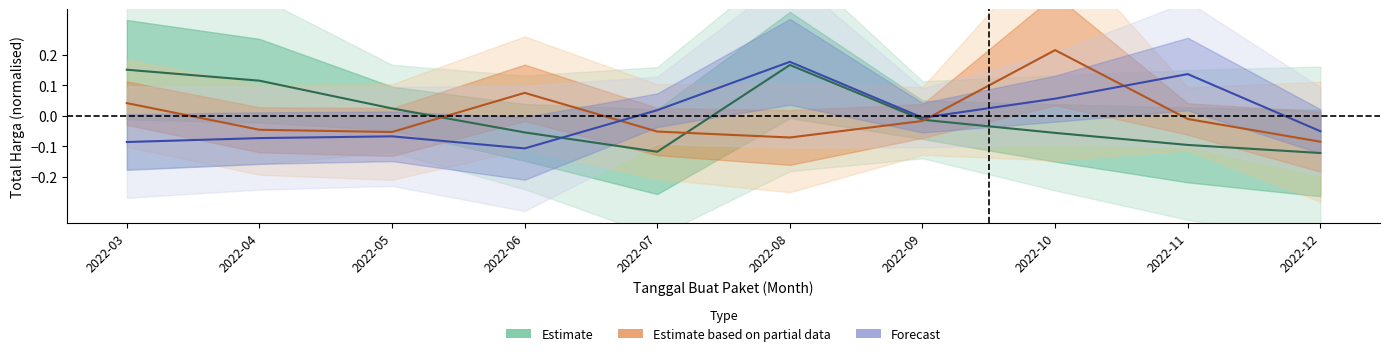

What are all the series names shown in the legend?

Estimate, Estimate based on partial data, Forecast